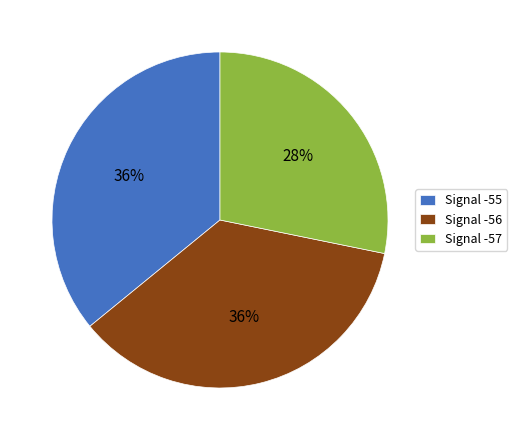

Do Signal -56 and Signal -55 together represent more than half of the pie?

Yes